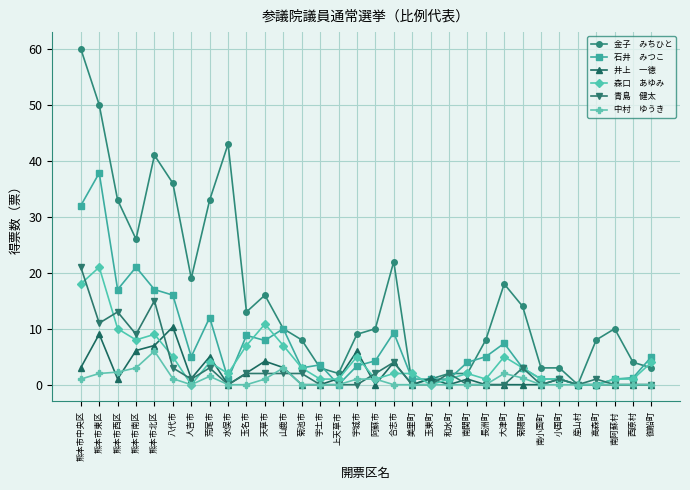

What is the label of the 16th point from the left?

宇城市